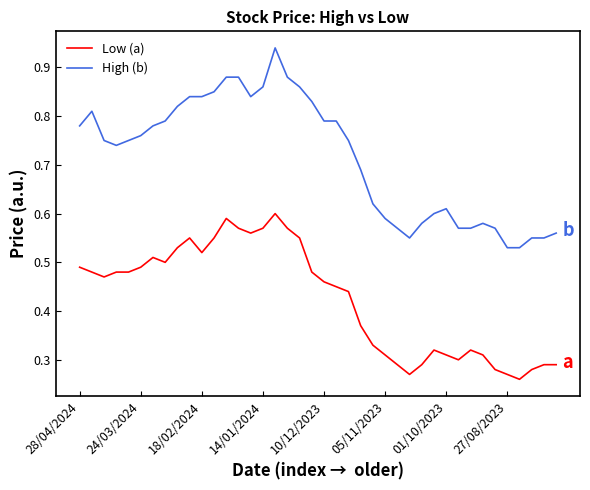

True or false: Low (a) and High (b) cross at least once.

False